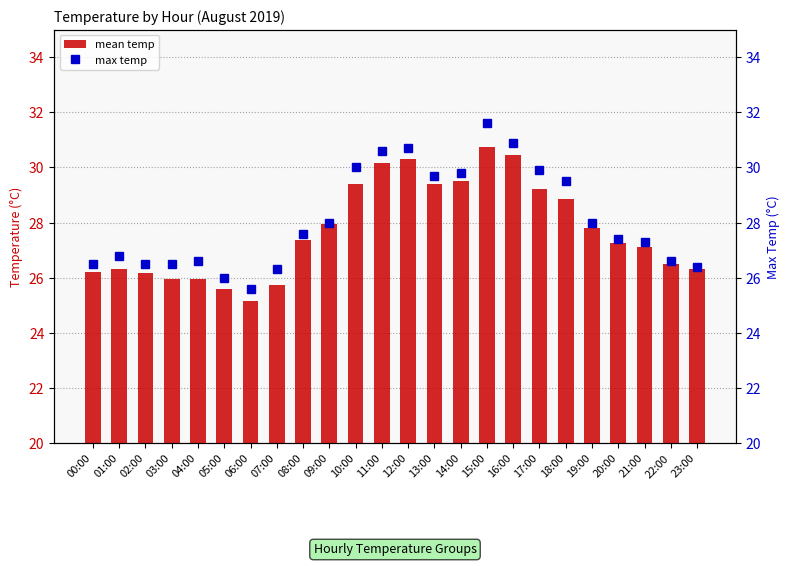

Reading left to right, what are all the values shown in this chart?

mean temp: 00:00=26.2	01:00=26.3	02:00=26.1	03:00=25.9	04:00=26.0	05:00=25.6	06:00=25.1	07:00=25.8	08:00=27.4	09:00=27.9	10:00=29.4	11:00=30.1	12:00=30.3	13:00=29.4	14:00=29.5	15:00=30.8	16:00=30.4	17:00=29.2	18:00=28.9	19:00=27.8	20:00=27.2	21:00=27.1	22:00=26.5	23:00=26.3
max temp: 00:00=26.5	01:00=26.8	02:00=26.5	03:00=26.5	04:00=26.6	05:00=26.0	06:00=25.6	07:00=26.3	08:00=27.6	09:00=28.0	10:00=30.0	11:00=30.6	12:00=30.7	13:00=29.7	14:00=29.8	15:00=31.6	16:00=30.9	17:00=29.9	18:00=29.5	19:00=28.0	20:00=27.4	21:00=27.3	22:00=26.6	23:00=26.4